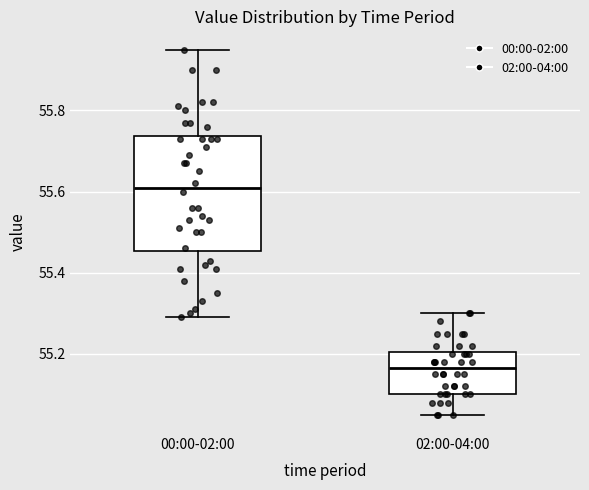

Where is the upper edge of the box for 02:00-04:00 on the y-axis? The values are not printed on the chart, so give them approximately, as read against the axis.

55.20